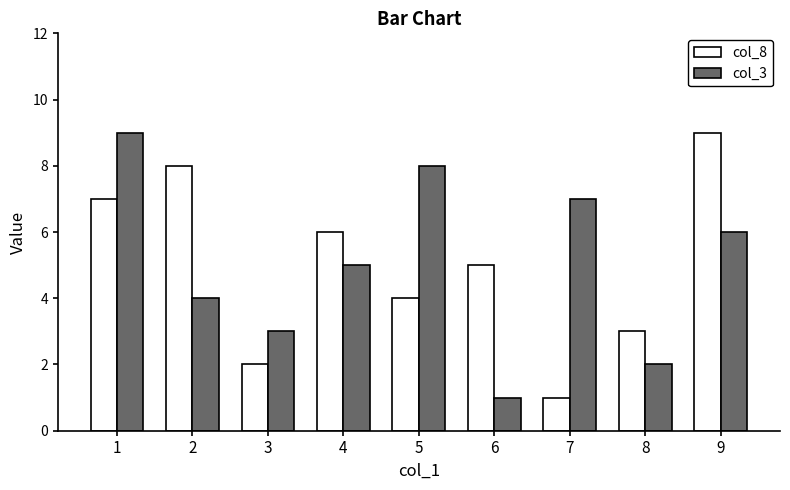

Where does the col_3 series first go above 5?

1